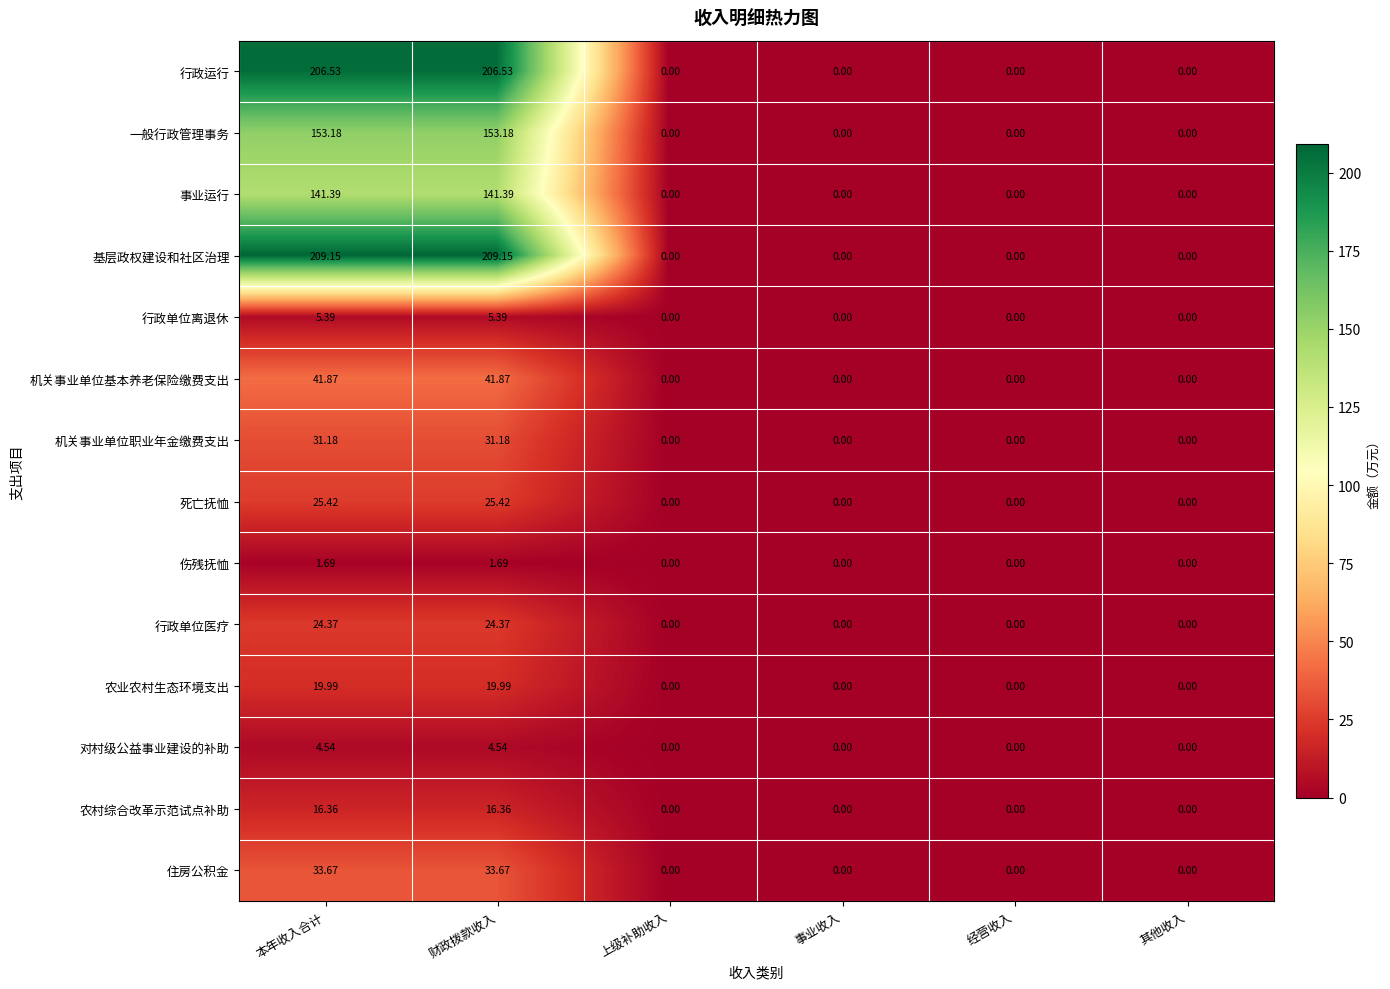

Is the value of 一般行政管理事务 at 其他收入 greater than the value of 农业农村生态环境支出 at 财政拨款收入?

No